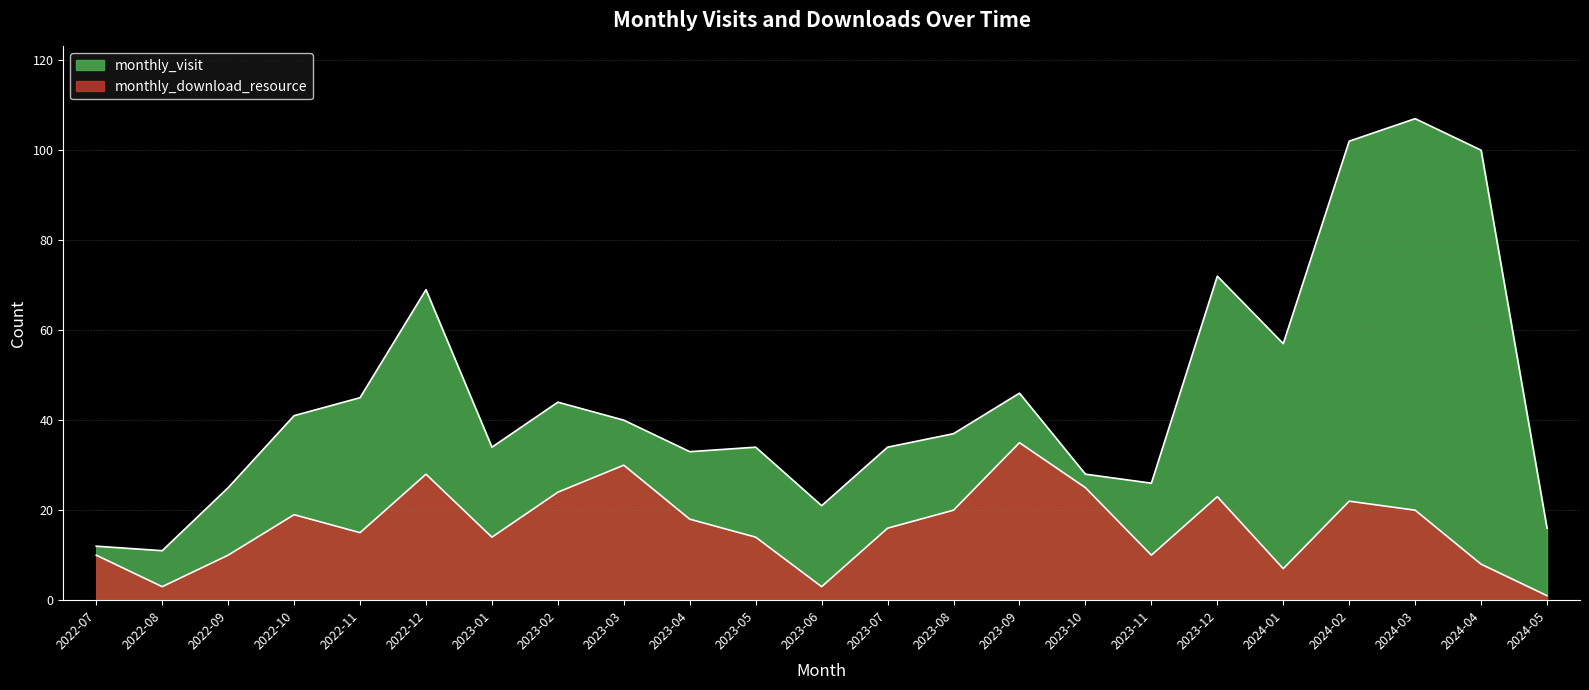

What are all the series names shown in the legend?

monthly_visit, monthly_download_resource